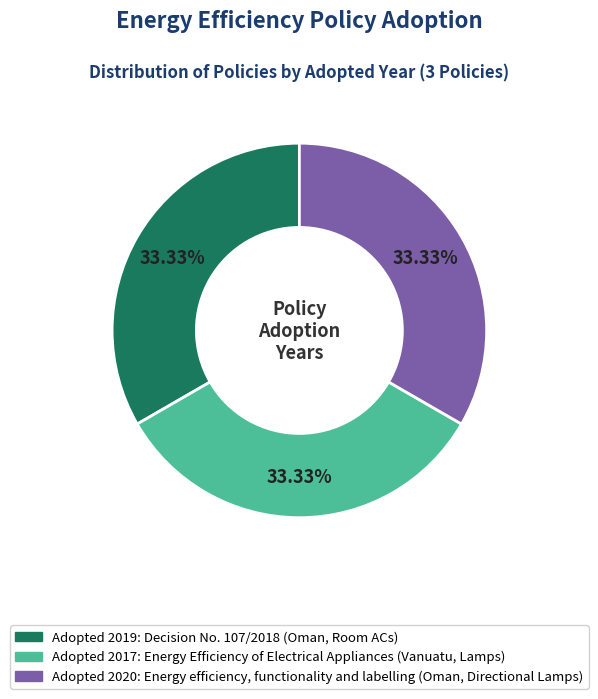

Is there a majority slice in this chart?

No